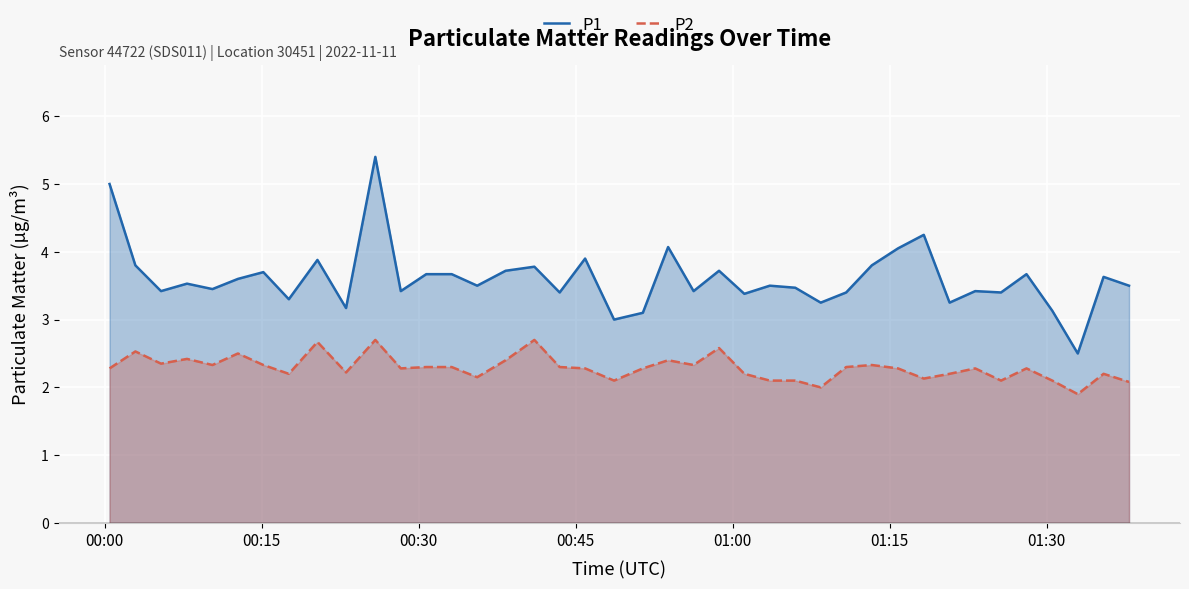

How many data points in P1 are less than 3?

1